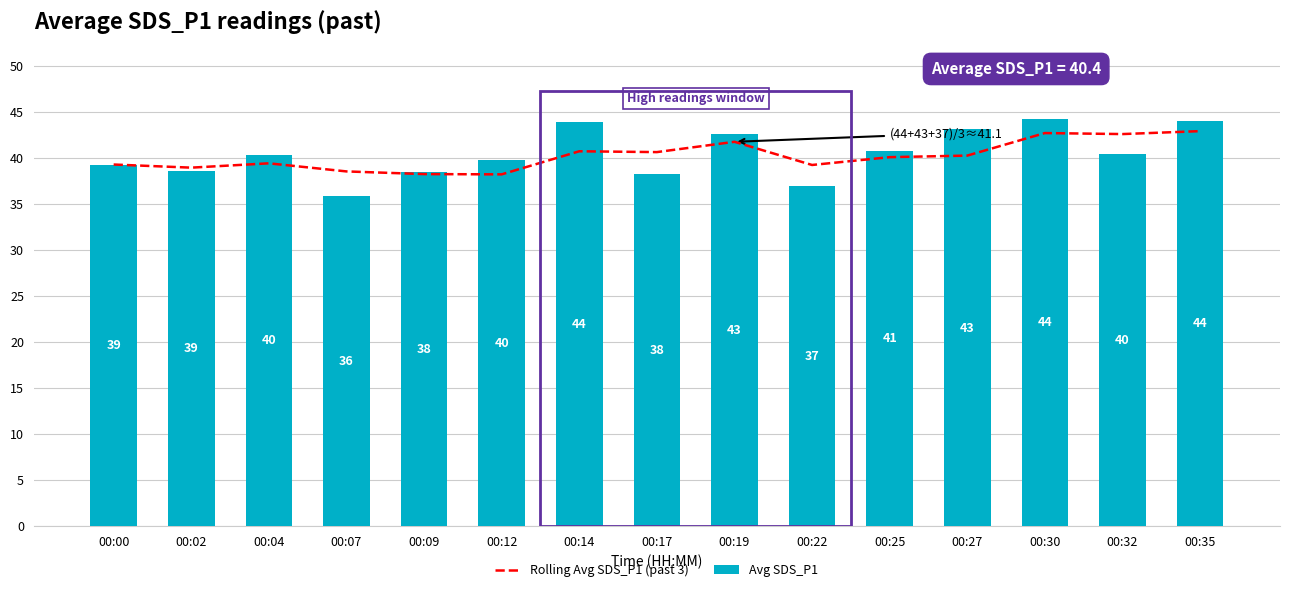

The Rolling Avg SDS_P1 (past 3) series shows 39.4 at 00:04. True or false?

True